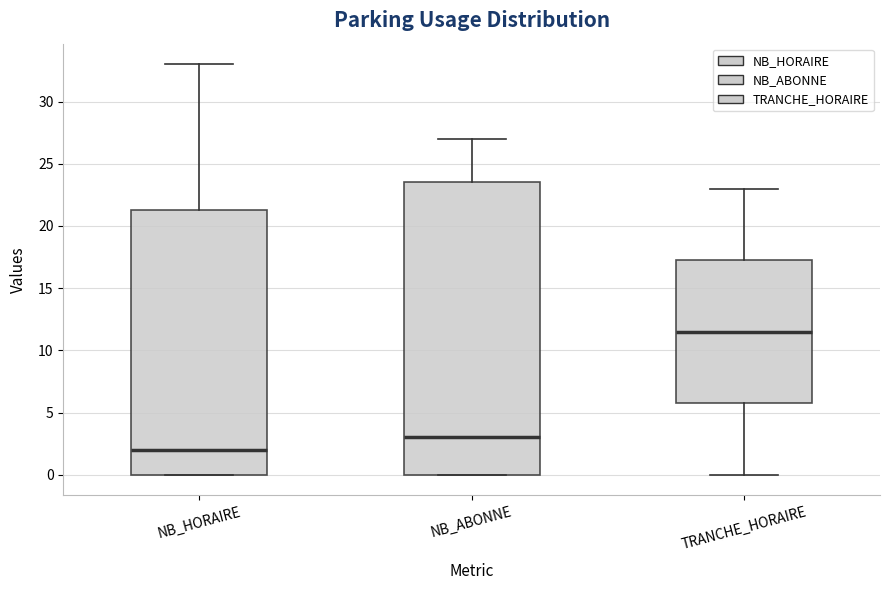

Comparing the boxes themselves (not the whiskers), which one is the tallest?

NB_ABONNE